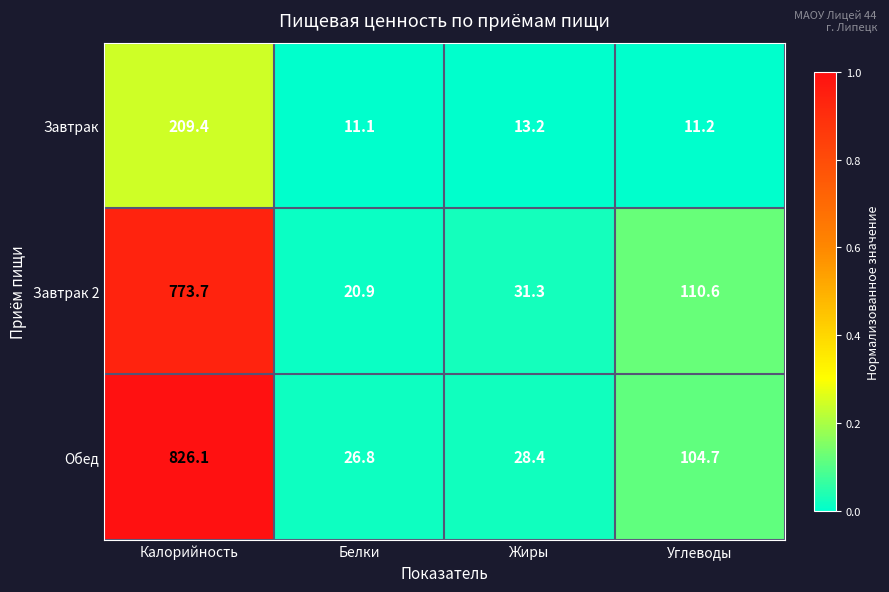

What is the total value across all series at Белки?

58.8